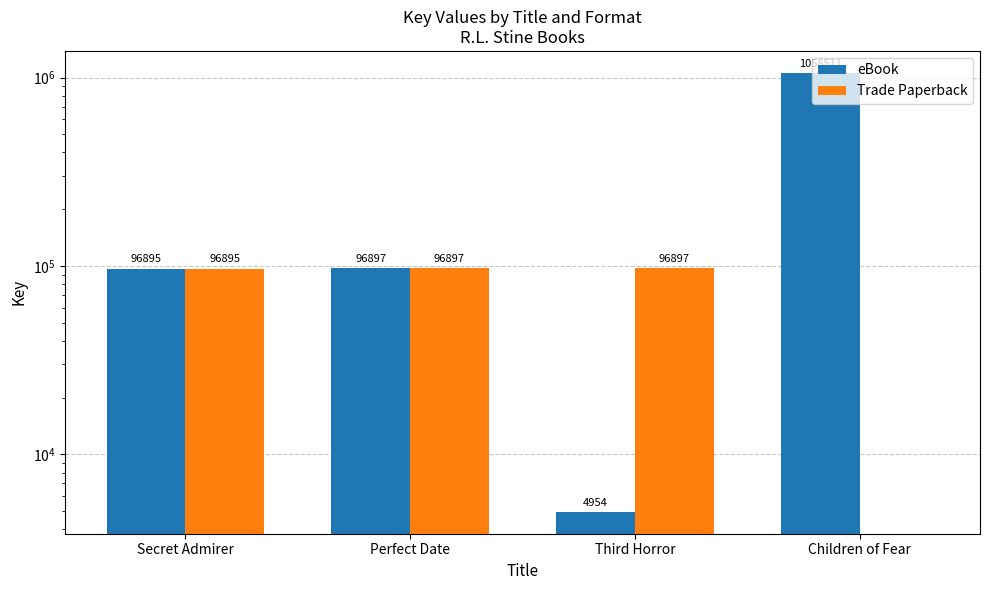

At how many categories does at least one series exceed 711788?

1